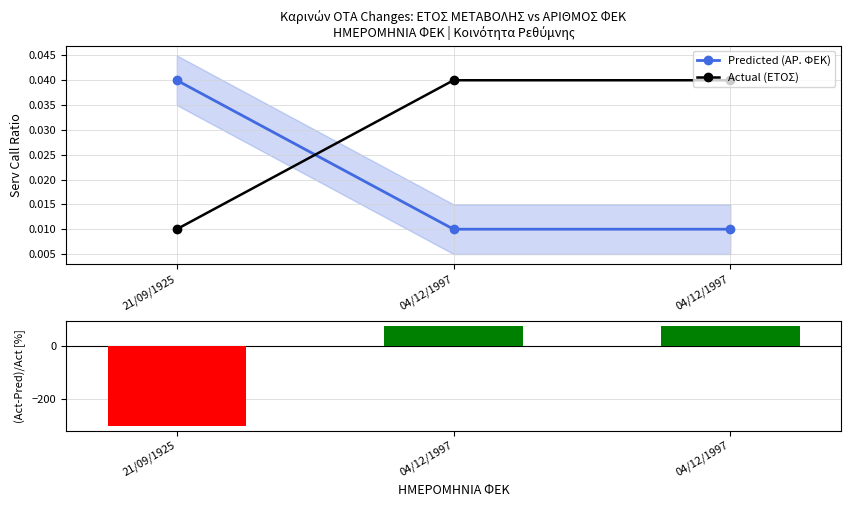

What is the spread (max minus min) of values at 04/12/1997?

75.0